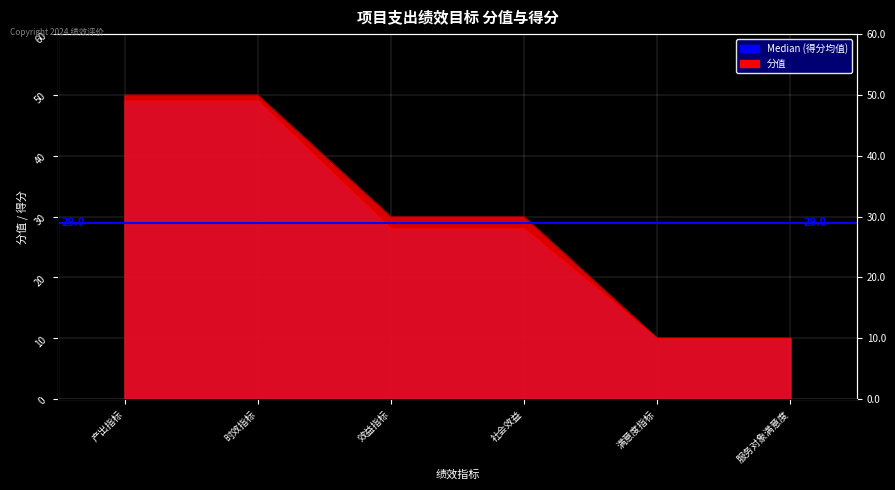

Reading left to right, extract all data points from this chart.

产出指标=49	时效指标=49	效益指标=28	社会效益=28	满意度指标=10	服务对象满意度=10